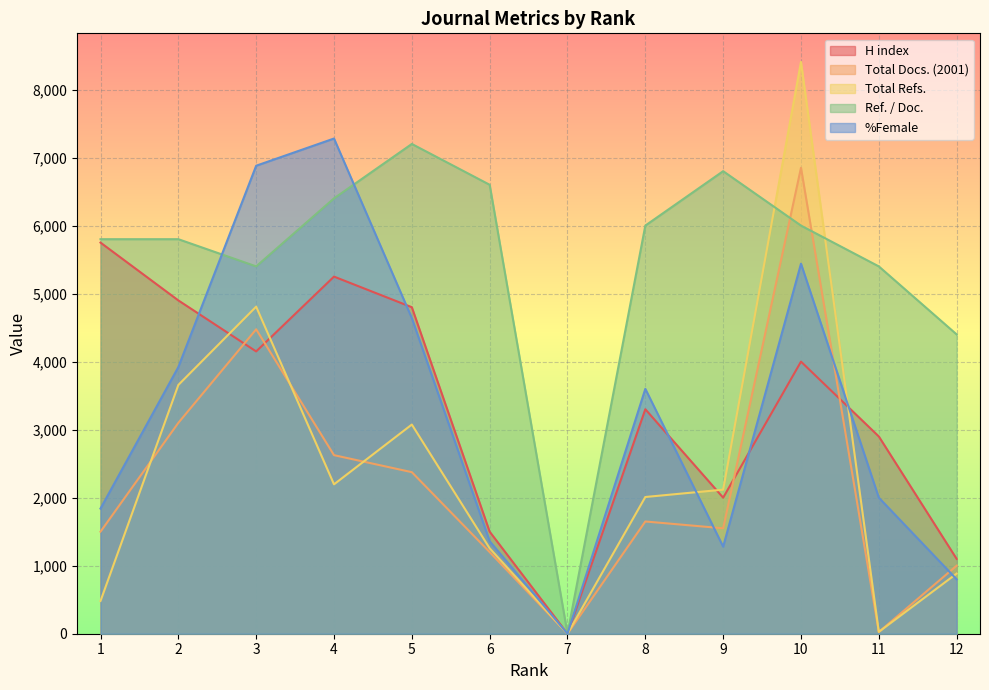

What is the value of the Ref. / Doc. point at the 8th from the left?

6000